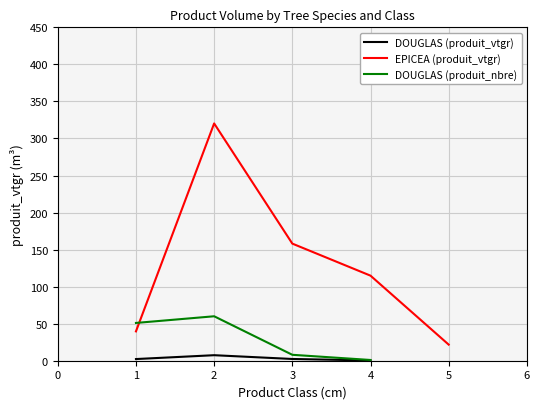

True or false: there are more than 1 points higher than both neighbors.

False